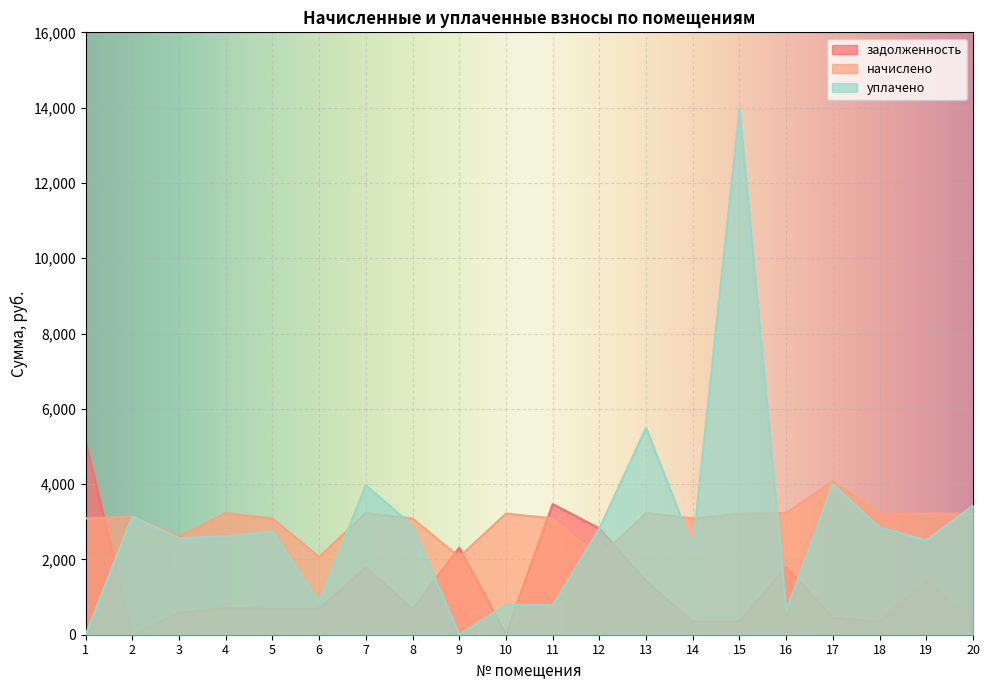

Which series ends up on top after the final intersection of начислено and задолженность?

начислено